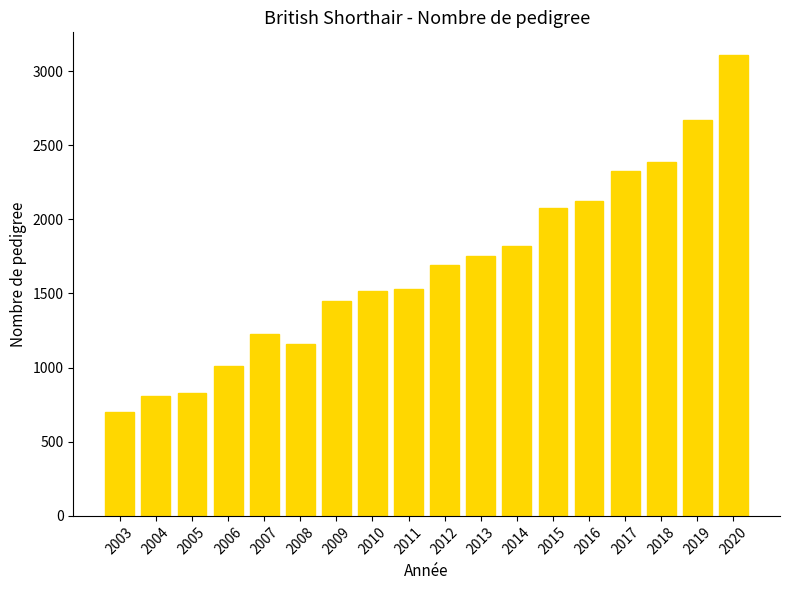

The value at 2006 is 1014. True or false?

True